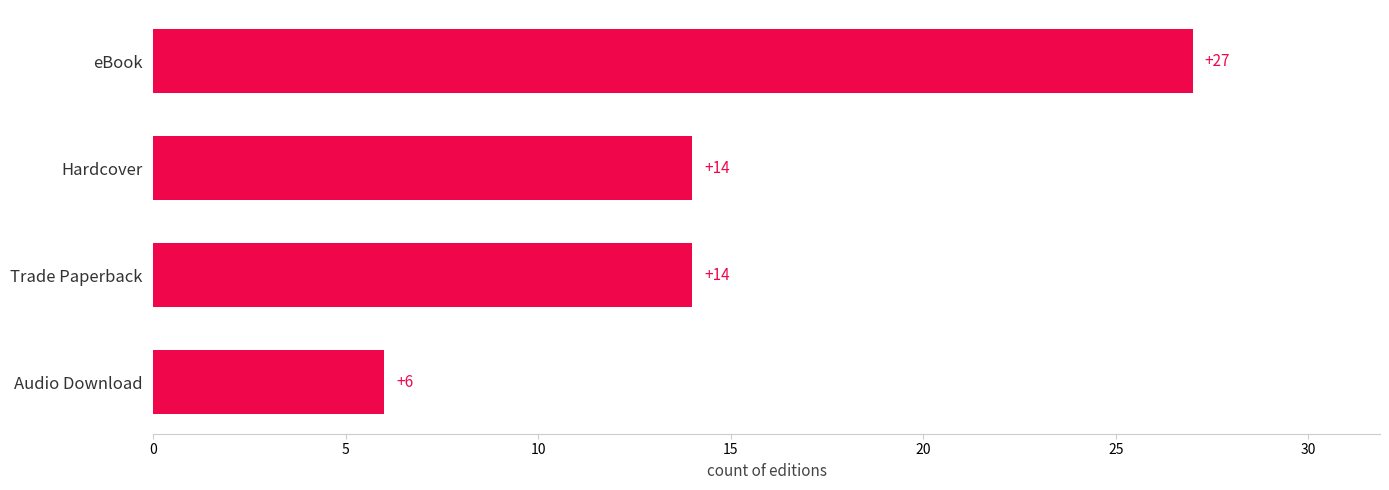

Reading bottom to top, list all the values displayed in this chart.

Audio Download=6	Trade Paperback=14	Hardcover=14	eBook=27